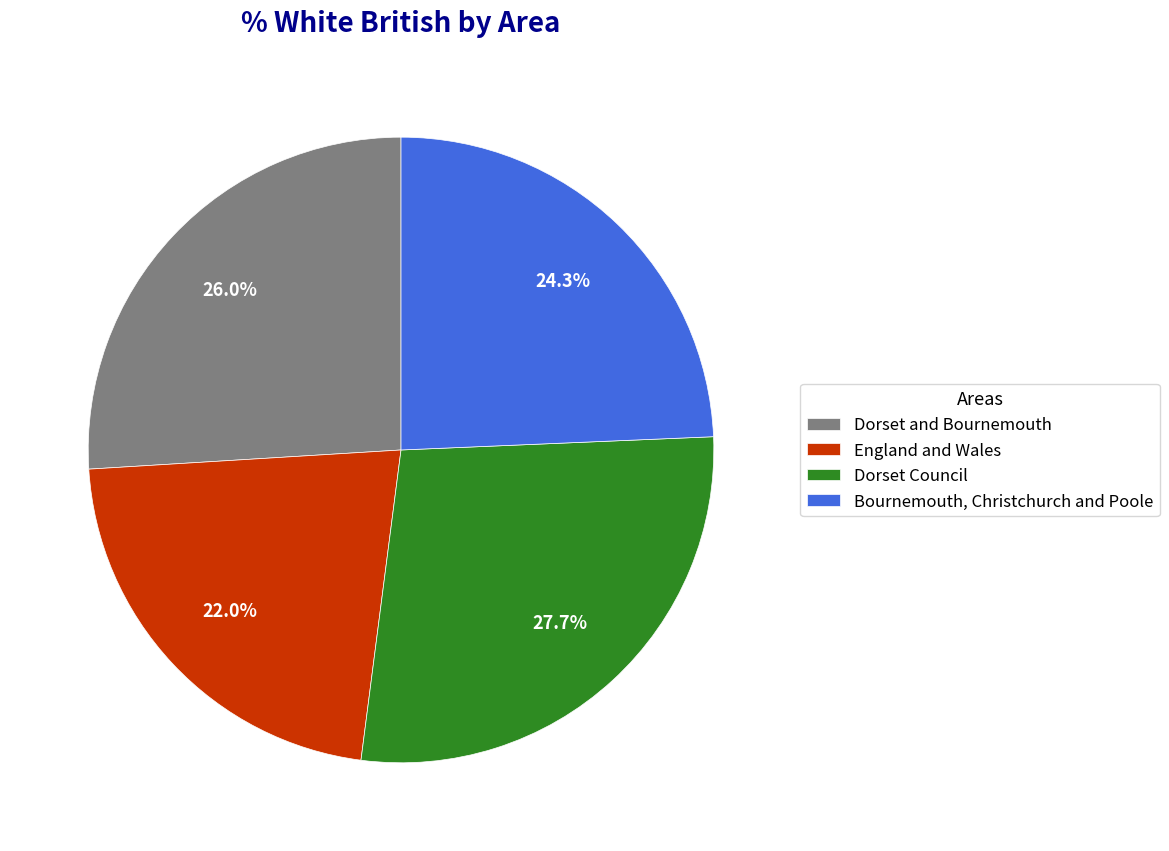

Is there any slice that represents more than half of the pie?

No